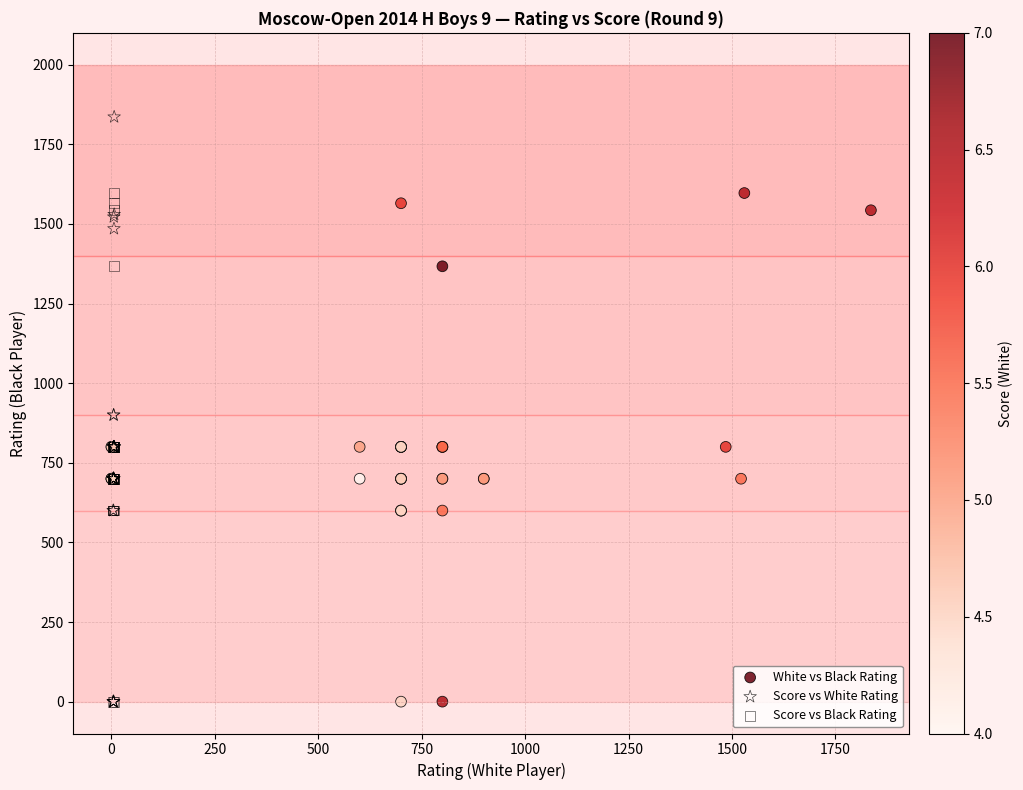

Which series has the largest Y range (max minus min)?

Score vs White Rating